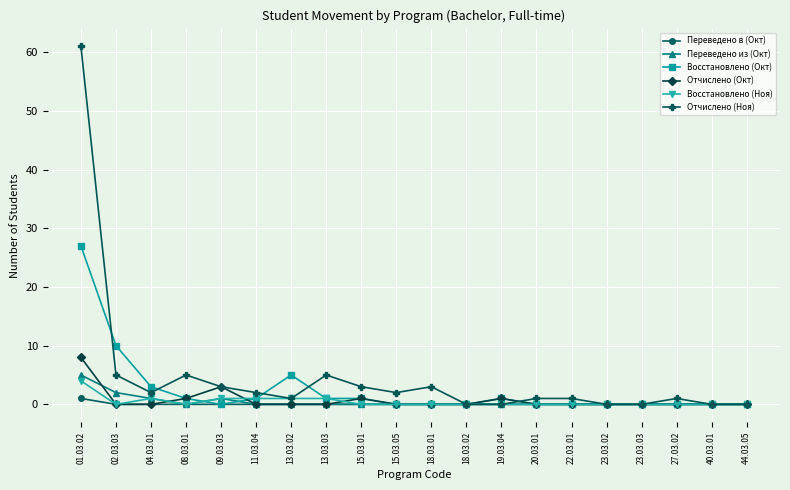

What is the maximum value shown in the chart?

61